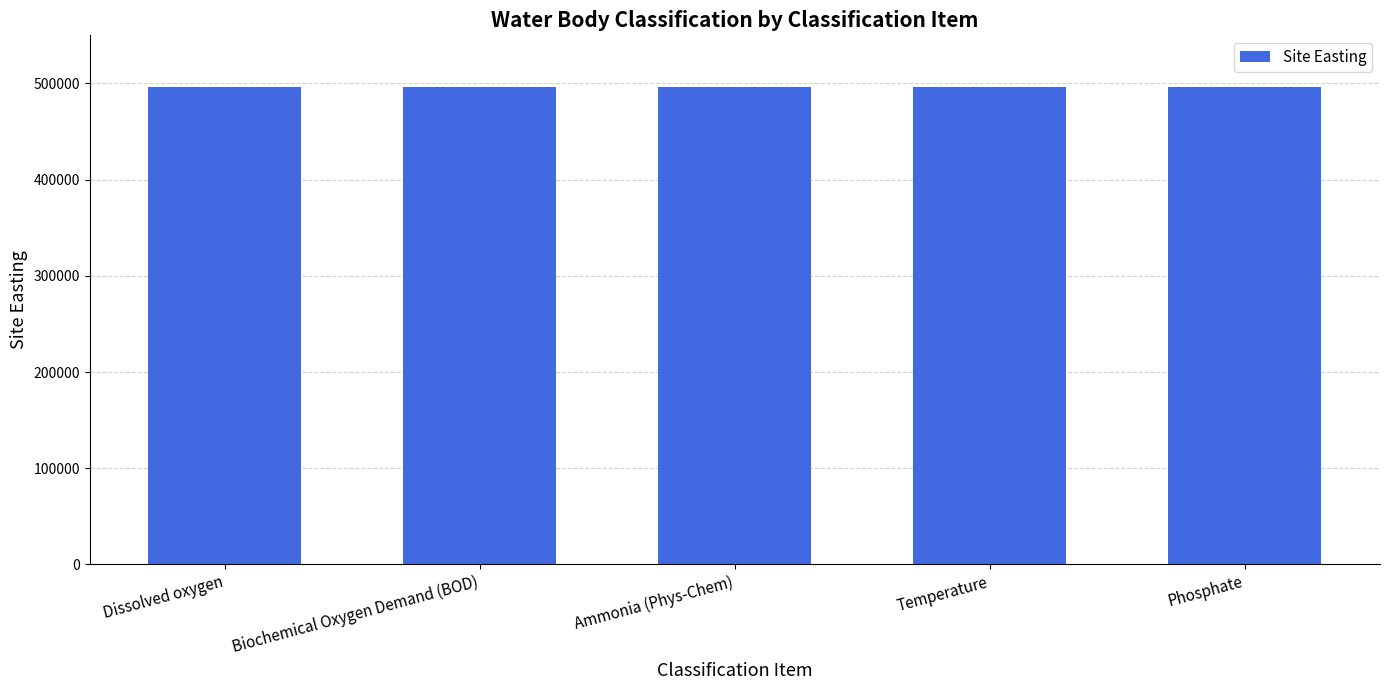

The Water Body Classification Cycle series shows 4 at Temperature. True or false?

False